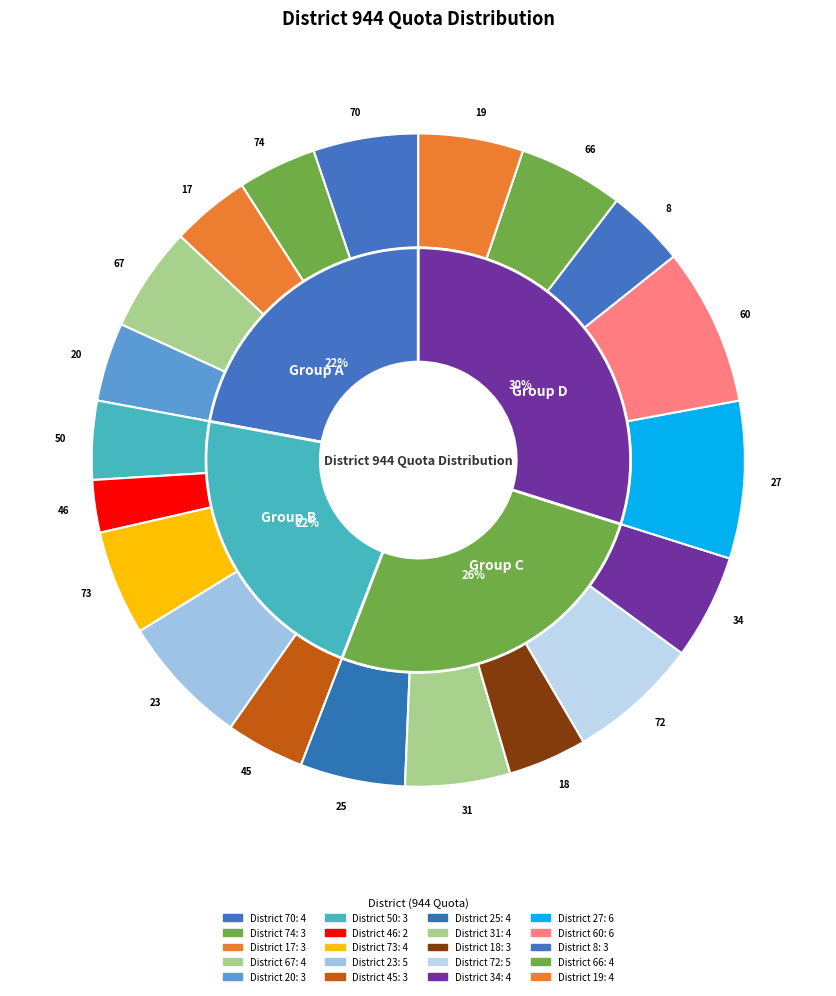

Is it true that 60 is 8% of the pie?

True